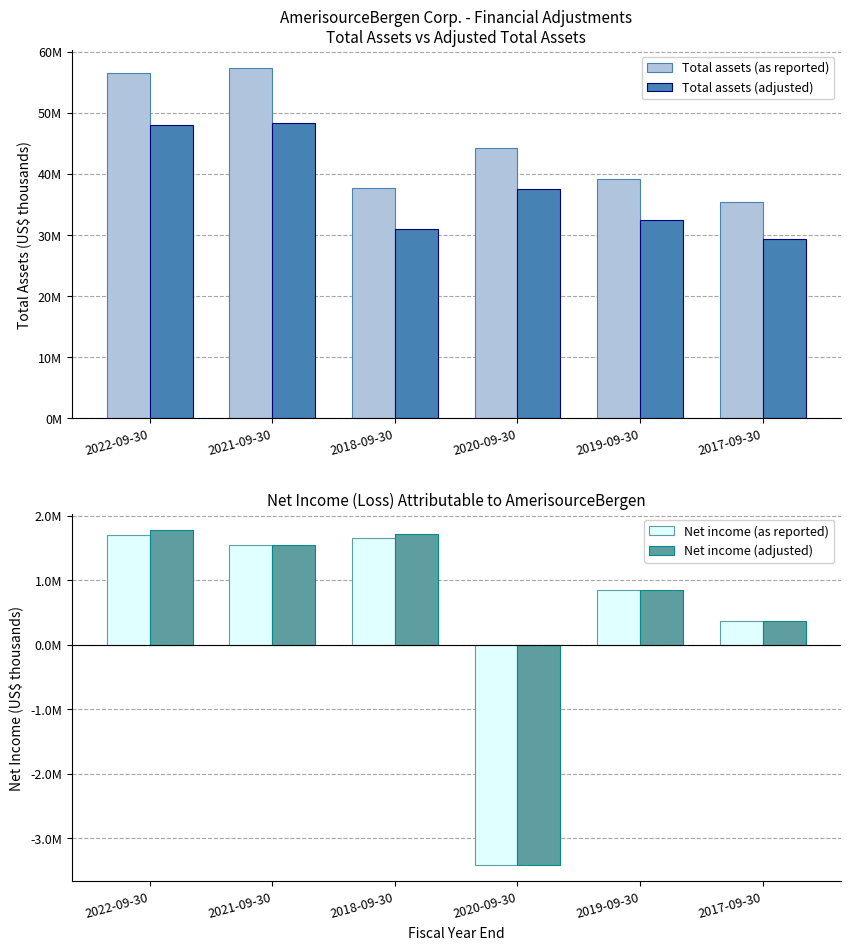

What is the label of the 2nd bar from the right?

2019-09-30